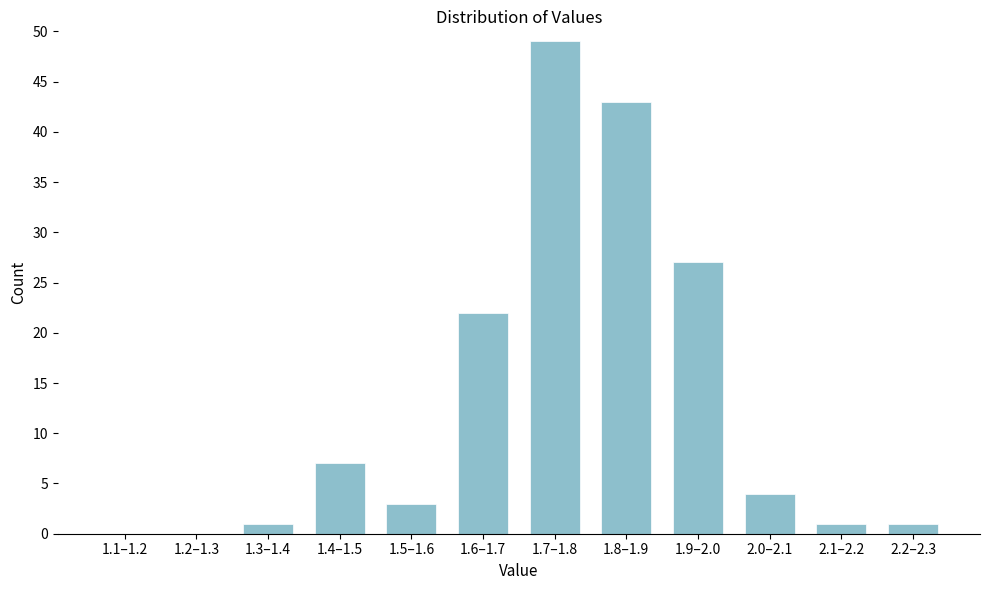

True or false: the data shows 22 at 1.6–1.7.

True